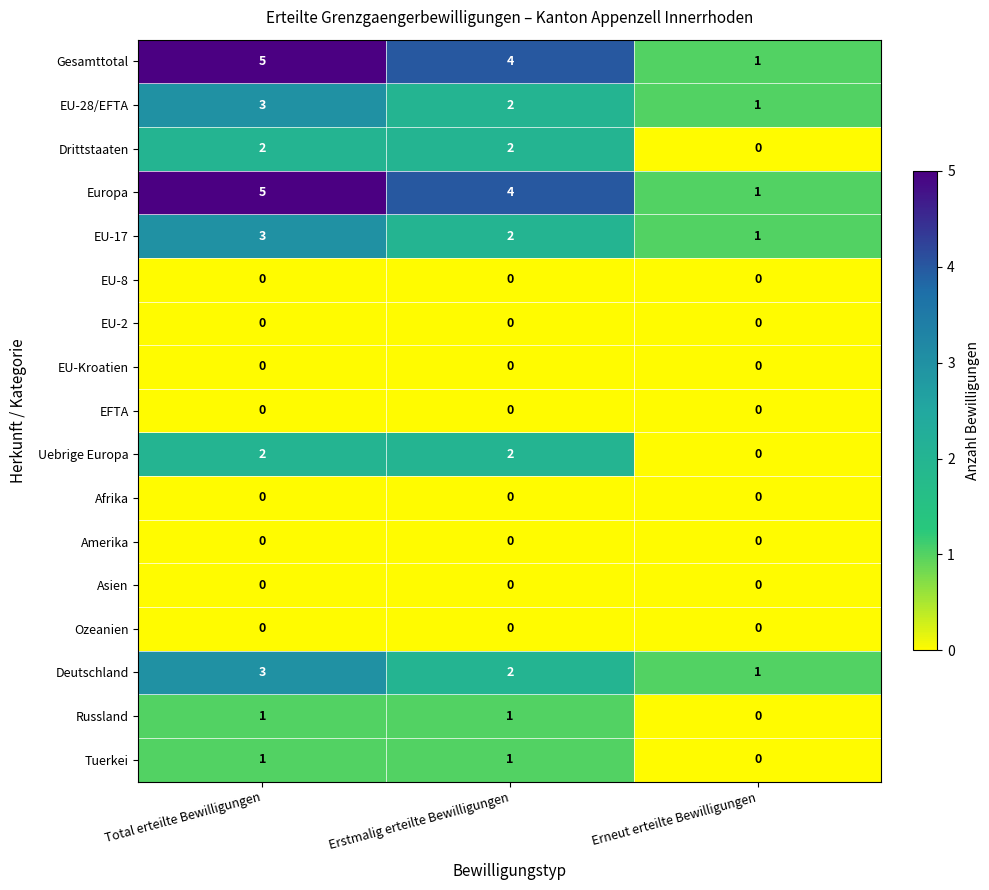

Which label corresponds to the largest value in the chart?

Total erteilte Bewilligungen